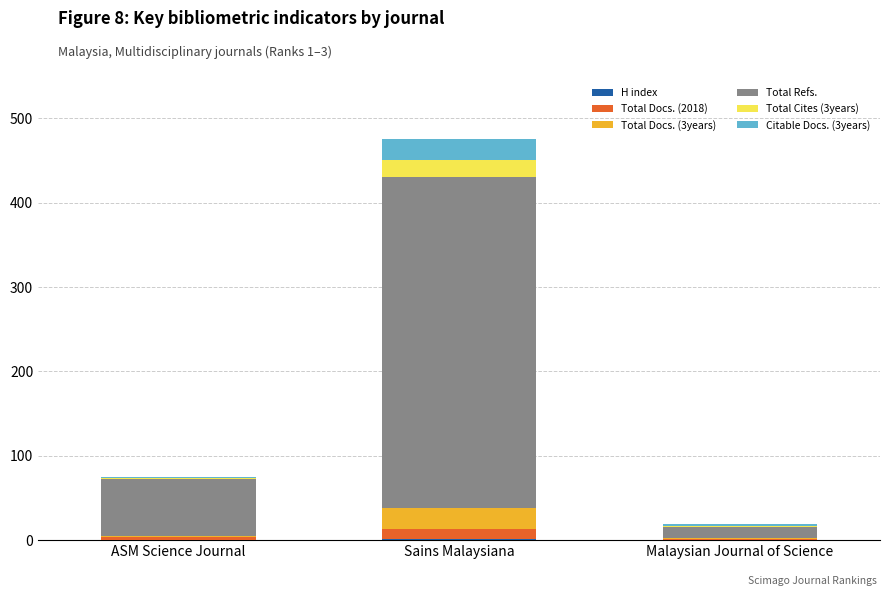

At which category is the sum across all series the highest?

Sains Malaysiana